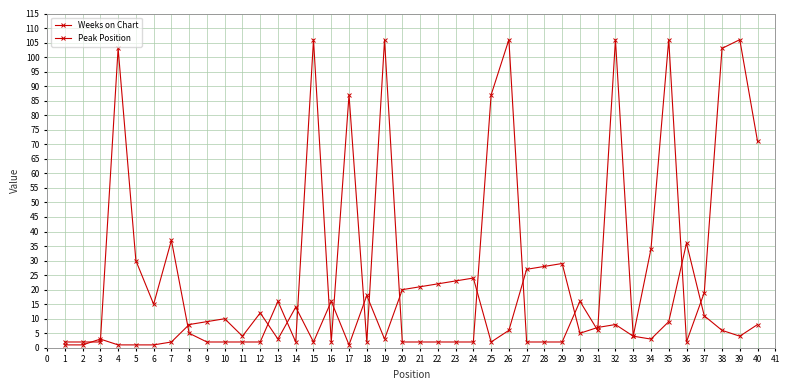

Which series ends up on top after the final intersection of Peak Position and Weeks on Chart?

Weeks on Chart